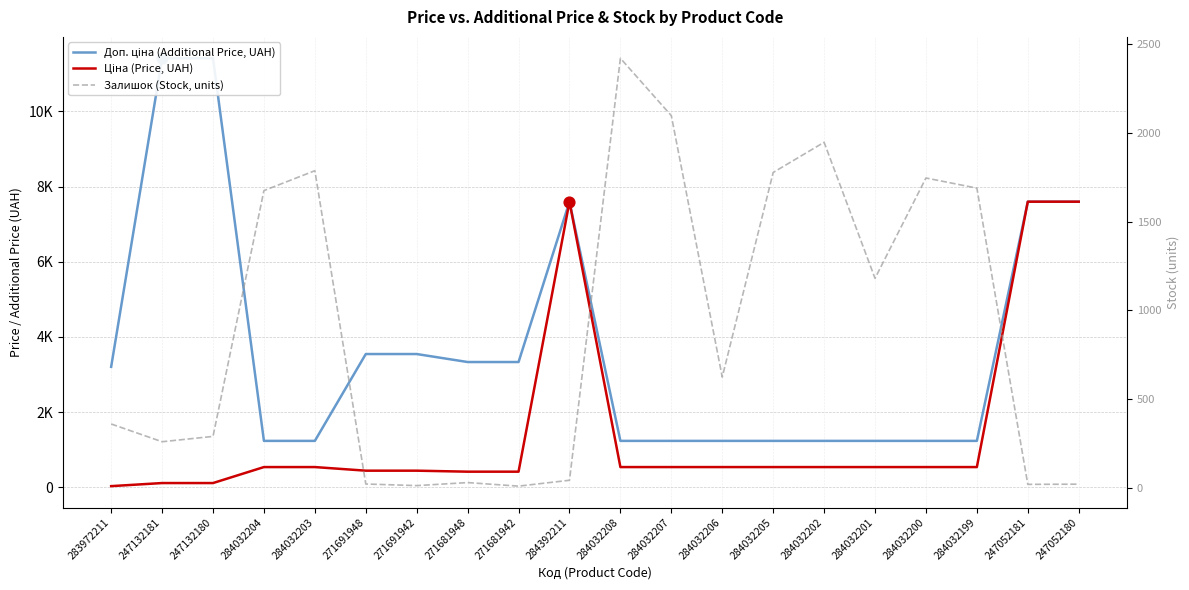

Which series reaches the minimum Y coordinate?

Залишок (Stock, units)